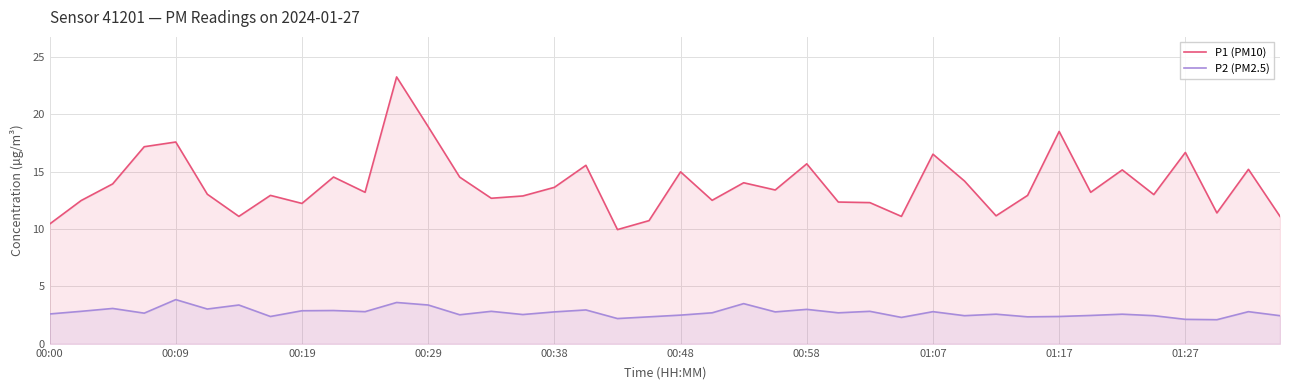

True or false: P2 (PM2.5) has a value of 2.6 at 34.

True